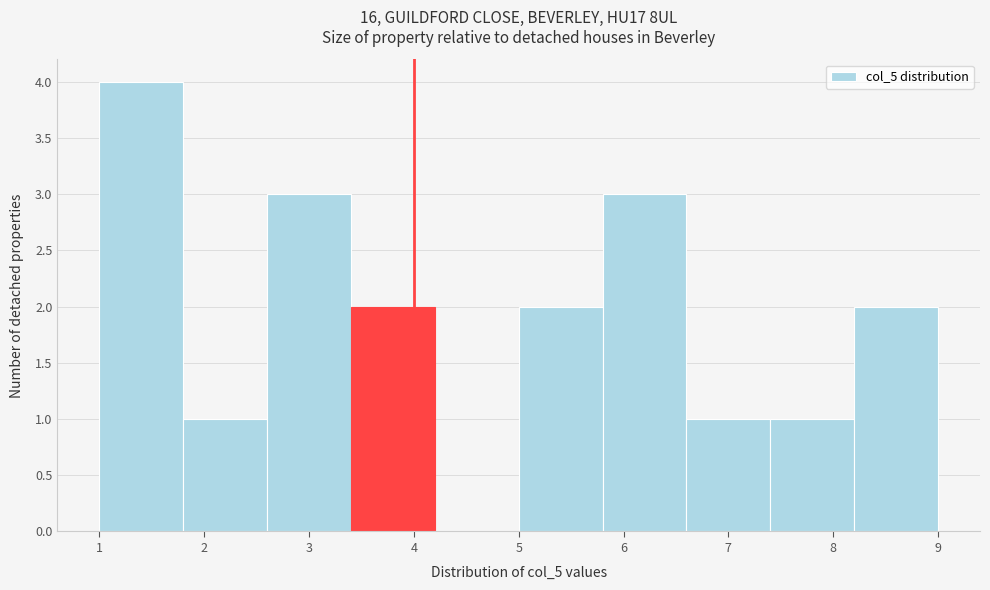

How tall is the bar that spans 1.0 to 1.8 on the x-axis? The values are not printed on the chart, so give them approximately, as read against the axis.

4